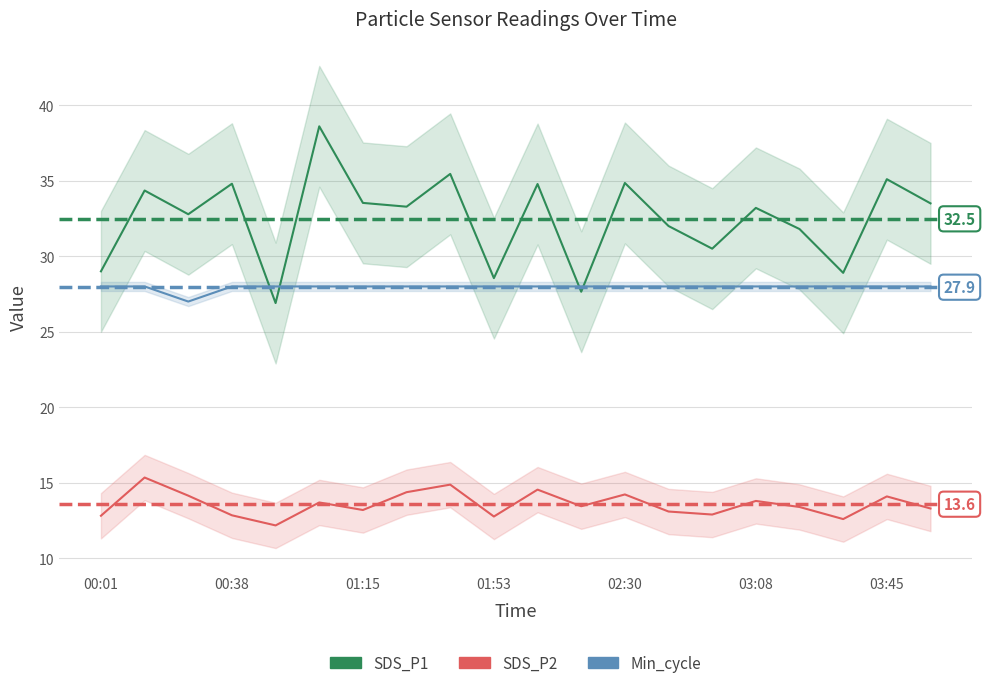

What is the value of the Min_cycle point at the 7th from the left?

28.0